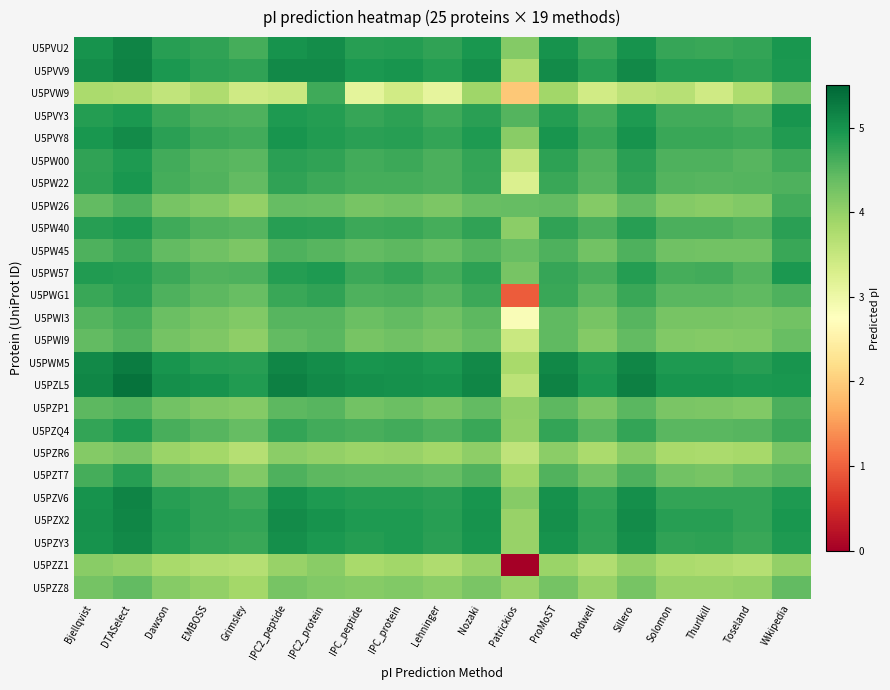

At how many categories does at least one series exceed 3?

19